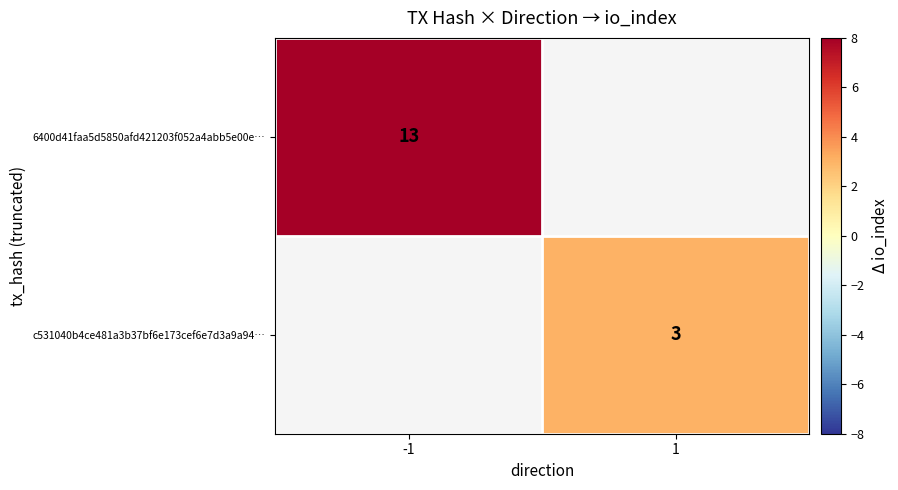

At how many categories does at least one series exceed 8?

1